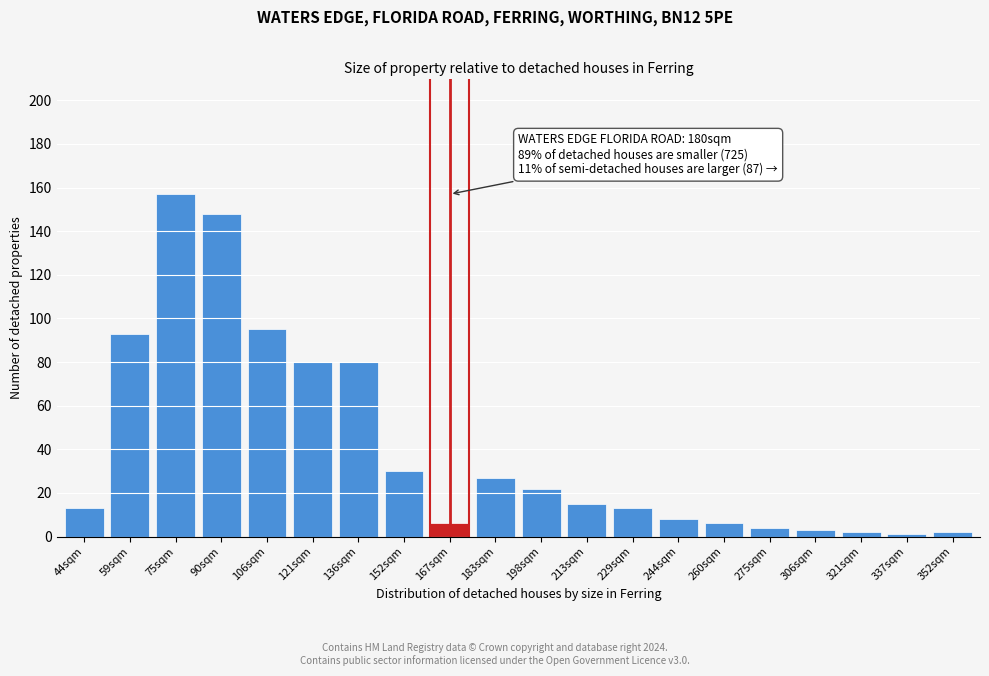

Reading left to right, list all the values displayed in this chart.

44sqm=13	59sqm=93	75sqm=157	90sqm=148	106sqm=95	121sqm=80	136sqm=80	152sqm=30	167sqm=6	183sqm=27	198sqm=22	213sqm=15	229sqm=13	244sqm=8	260sqm=6	275sqm=4	306sqm=3	321sqm=2	337sqm=1	352sqm=2